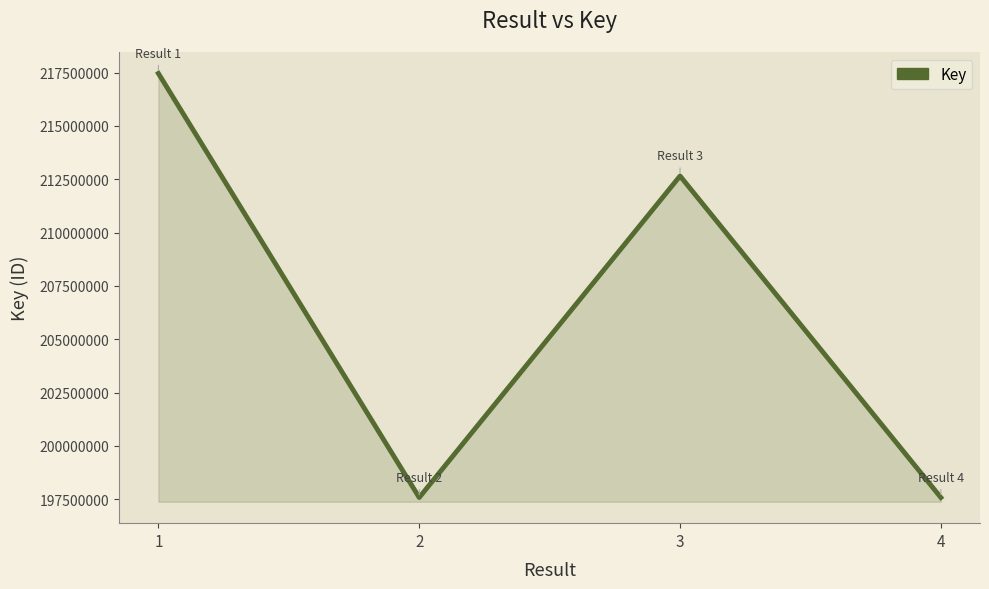

Is it true that the value at 3 is 212652344?

True